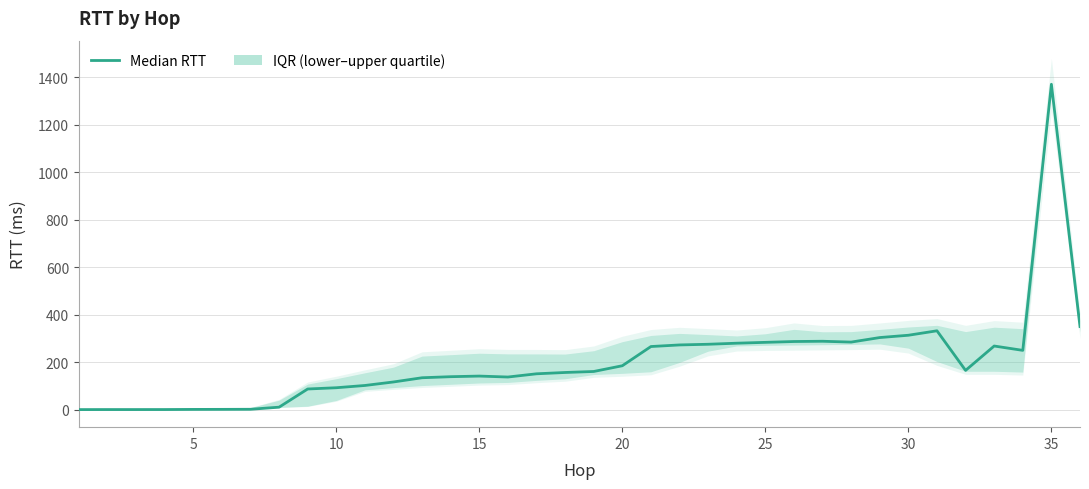

Is this an area chart (filled region under the line)?

No